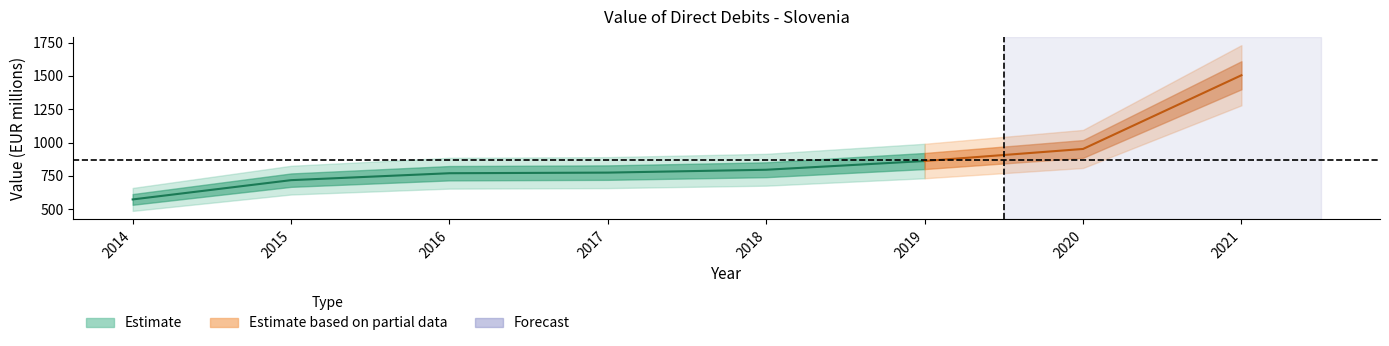

How many lines are shown in the chart?

1